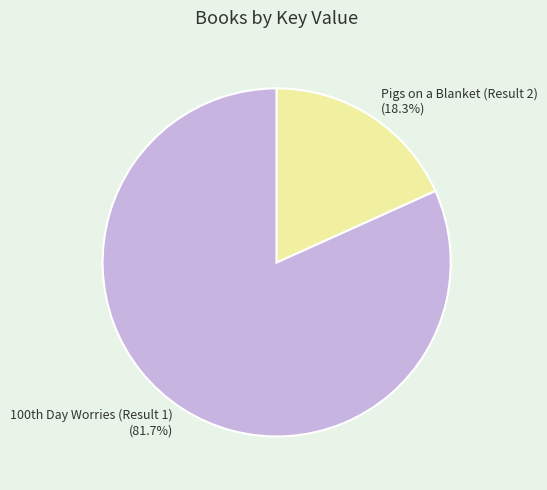

True or false: Pigs on a Blanket (Result 2) accounts for 24% of the total.

False